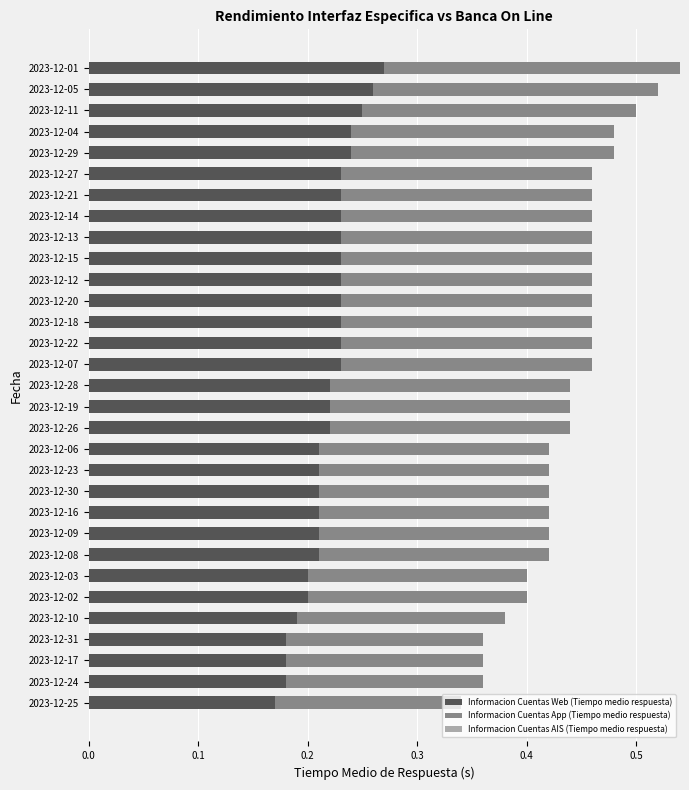

How many Informacion Cuentas Web (Tiempo medio respuesta) values are between 0 and 1?

31